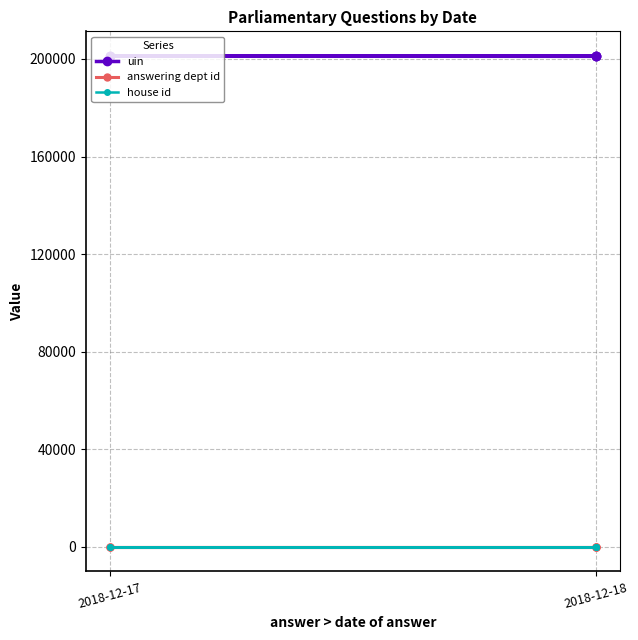

What is the lowest value of the uin series?

201090